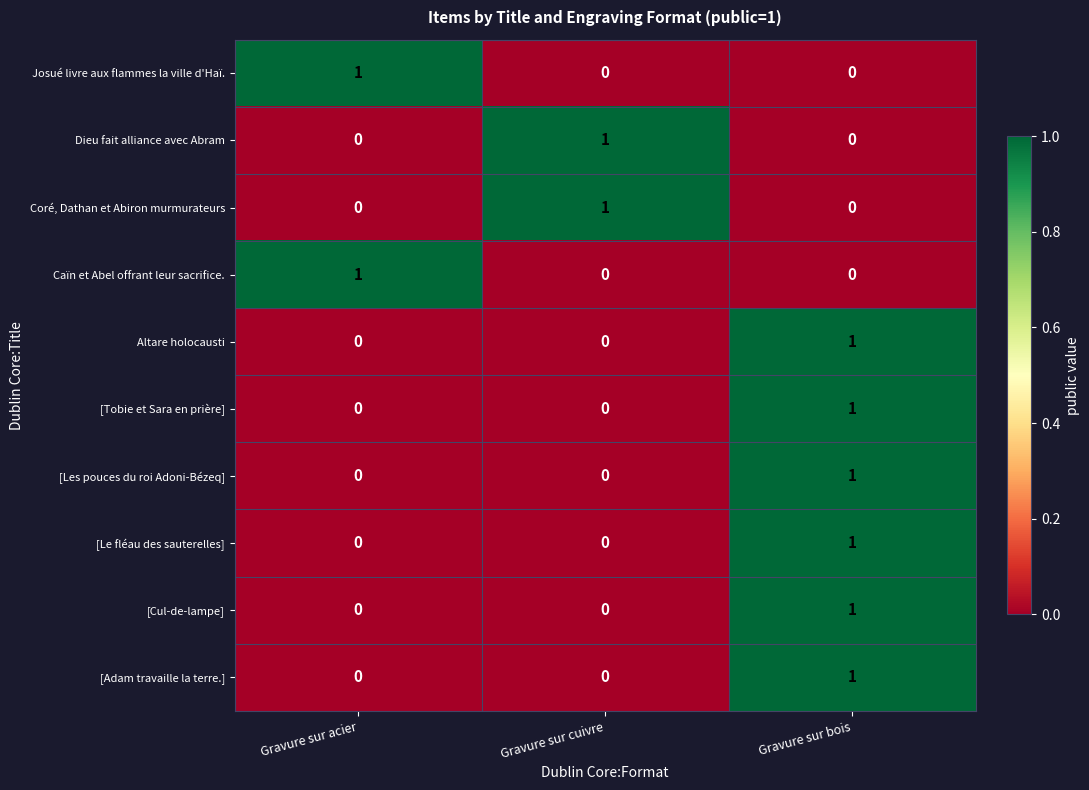

At which category is the sum across all series the highest?

Gravure sur bois